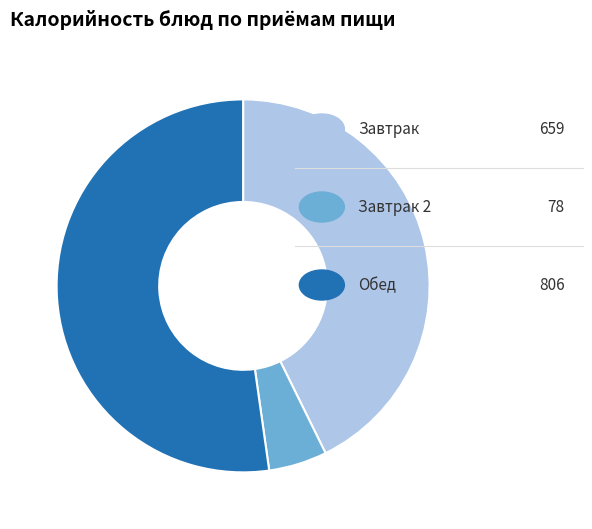

Is there any slice that represents more than half of the pie?

Yes